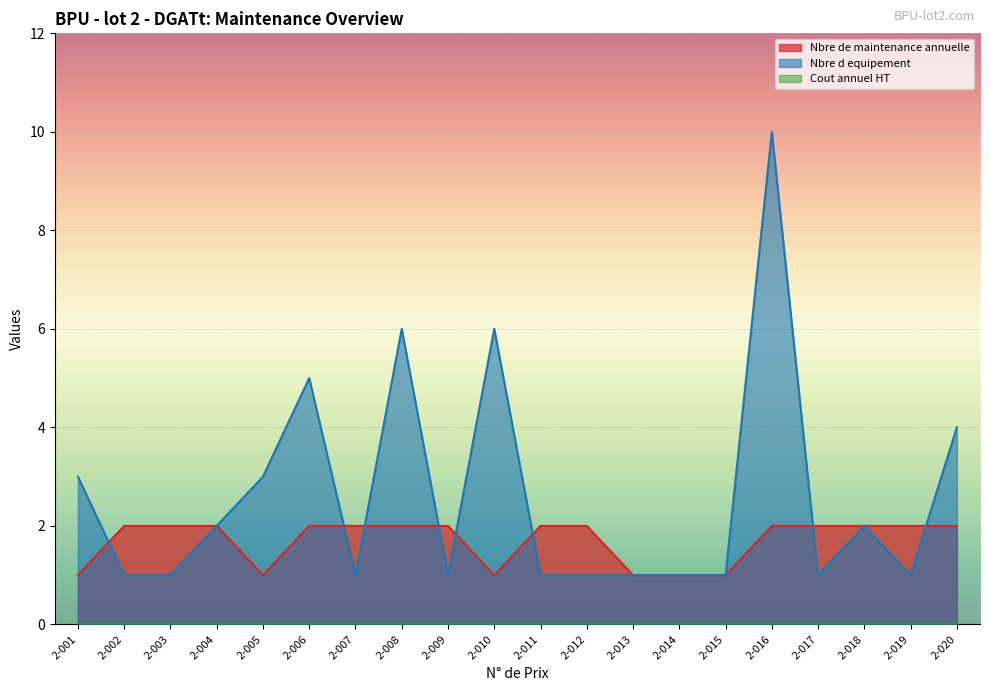

At how many categories does at least one series exceed 1?

17